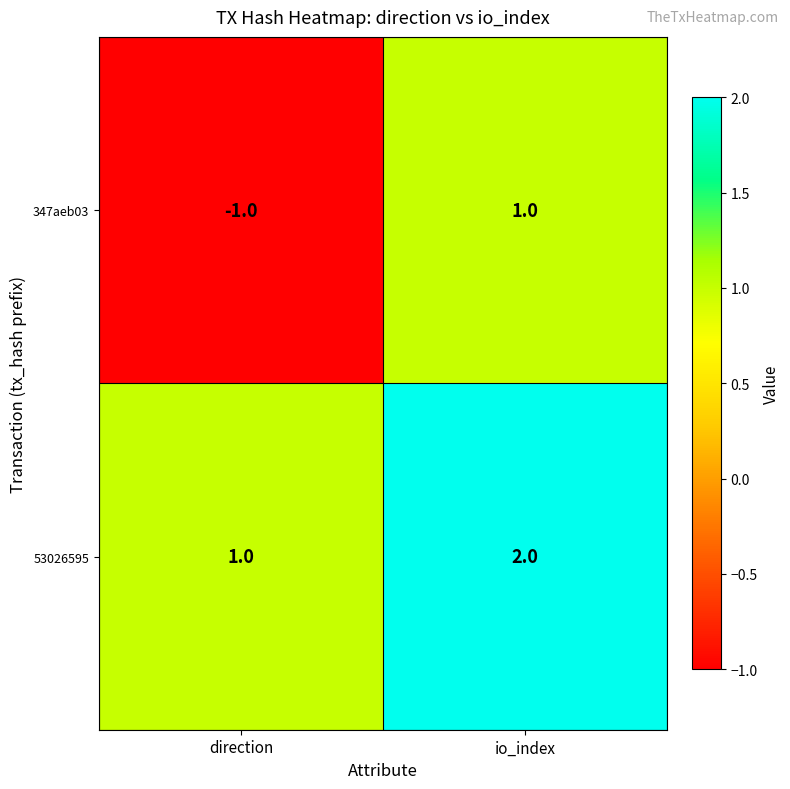

Which series has the widest spread of values?

347aeb03